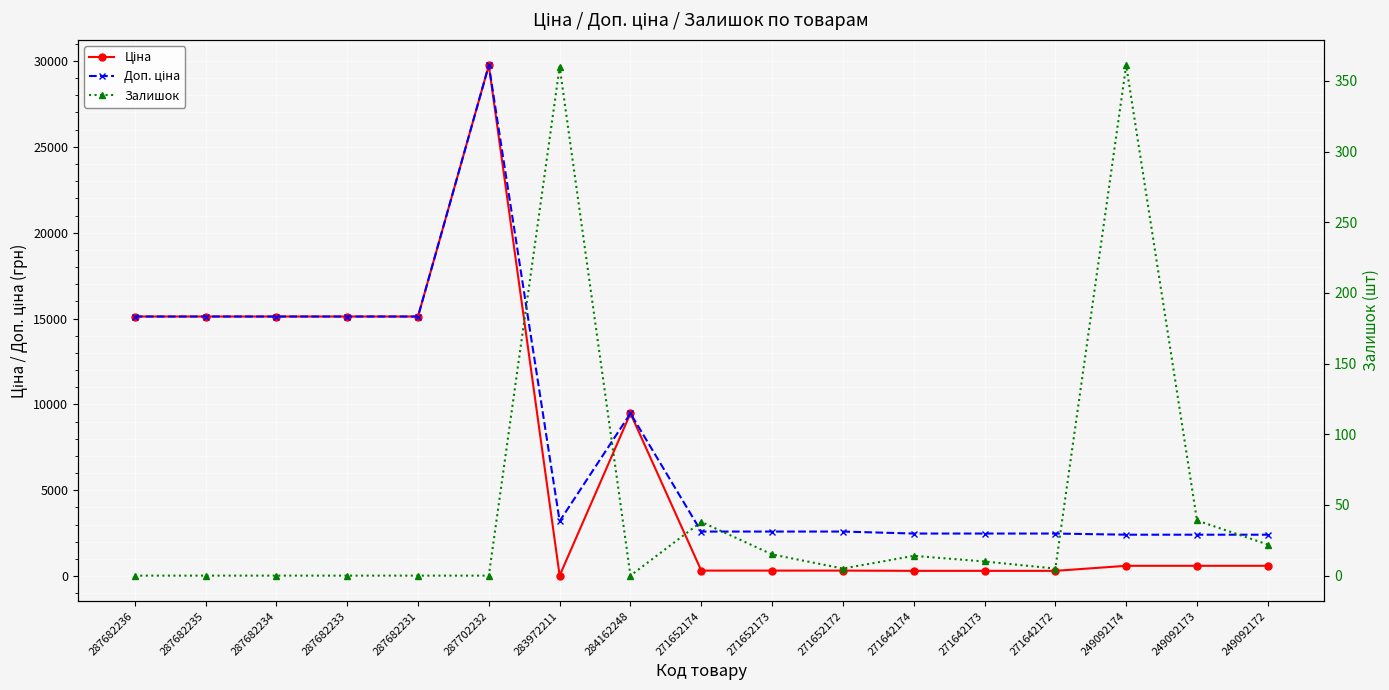

True or false: Доп. ціна and Ціна intersect in this chart.

False